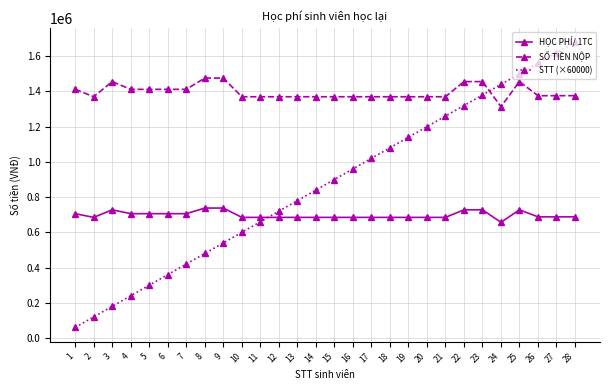

What is the greatest value displayed?

1680000